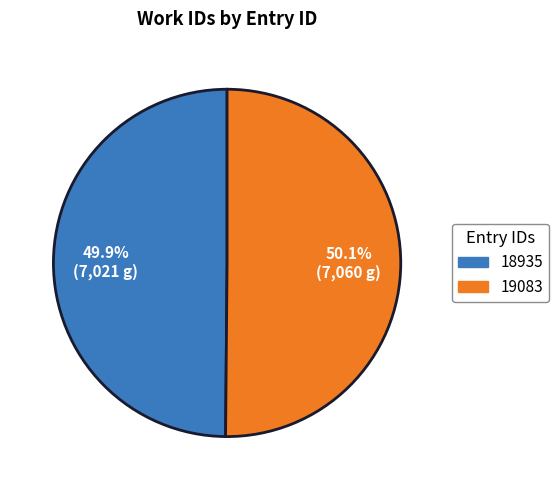

The 19083 slice represents 56% of the pie. True or false?

False